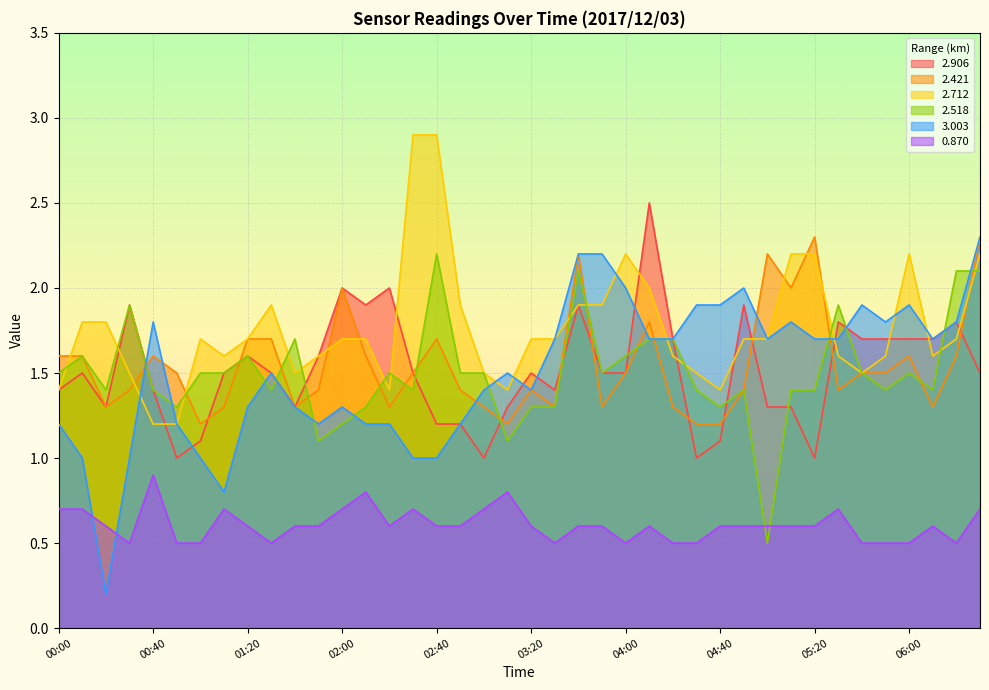

True or false: 2.712 and 0.870 intersect in this chart.

False